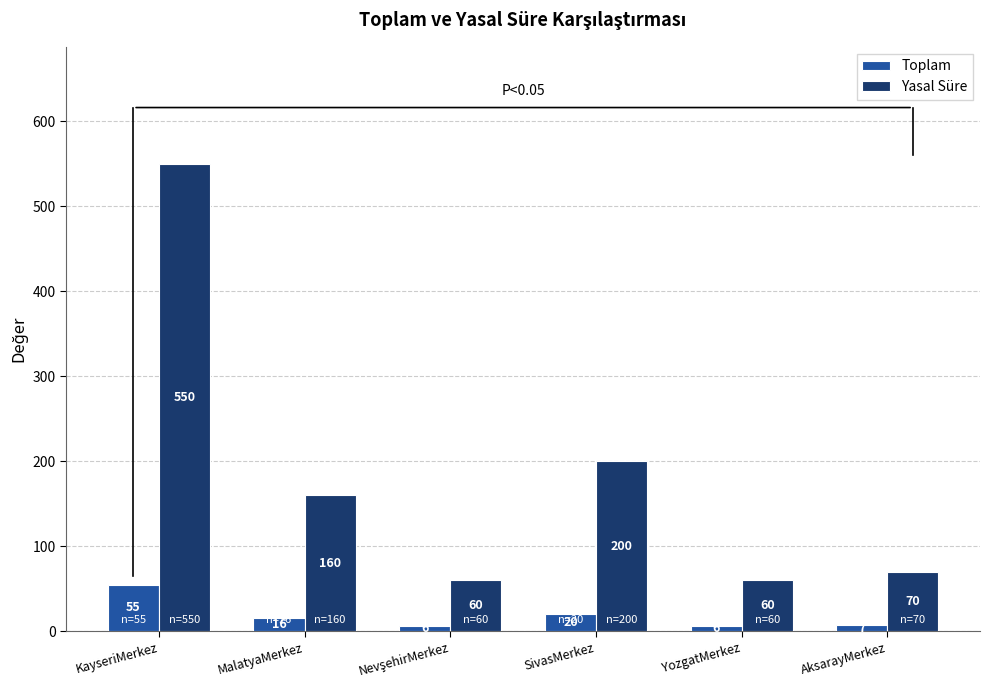

How many data points does each series have?

6